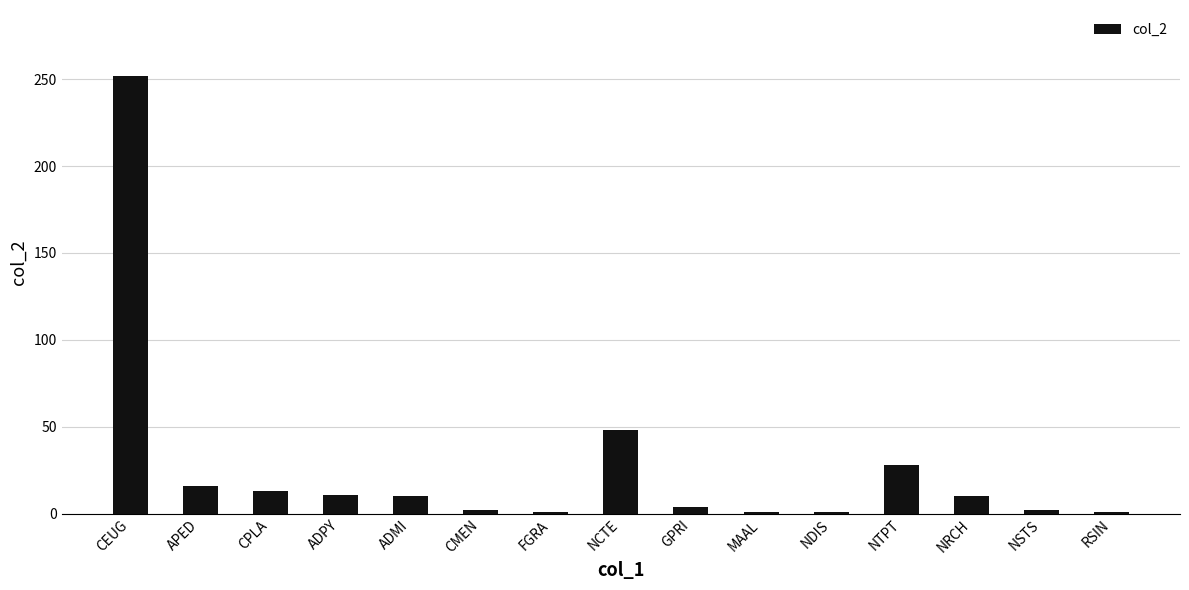

Which label corresponds to the largest value in the chart?

CEUG